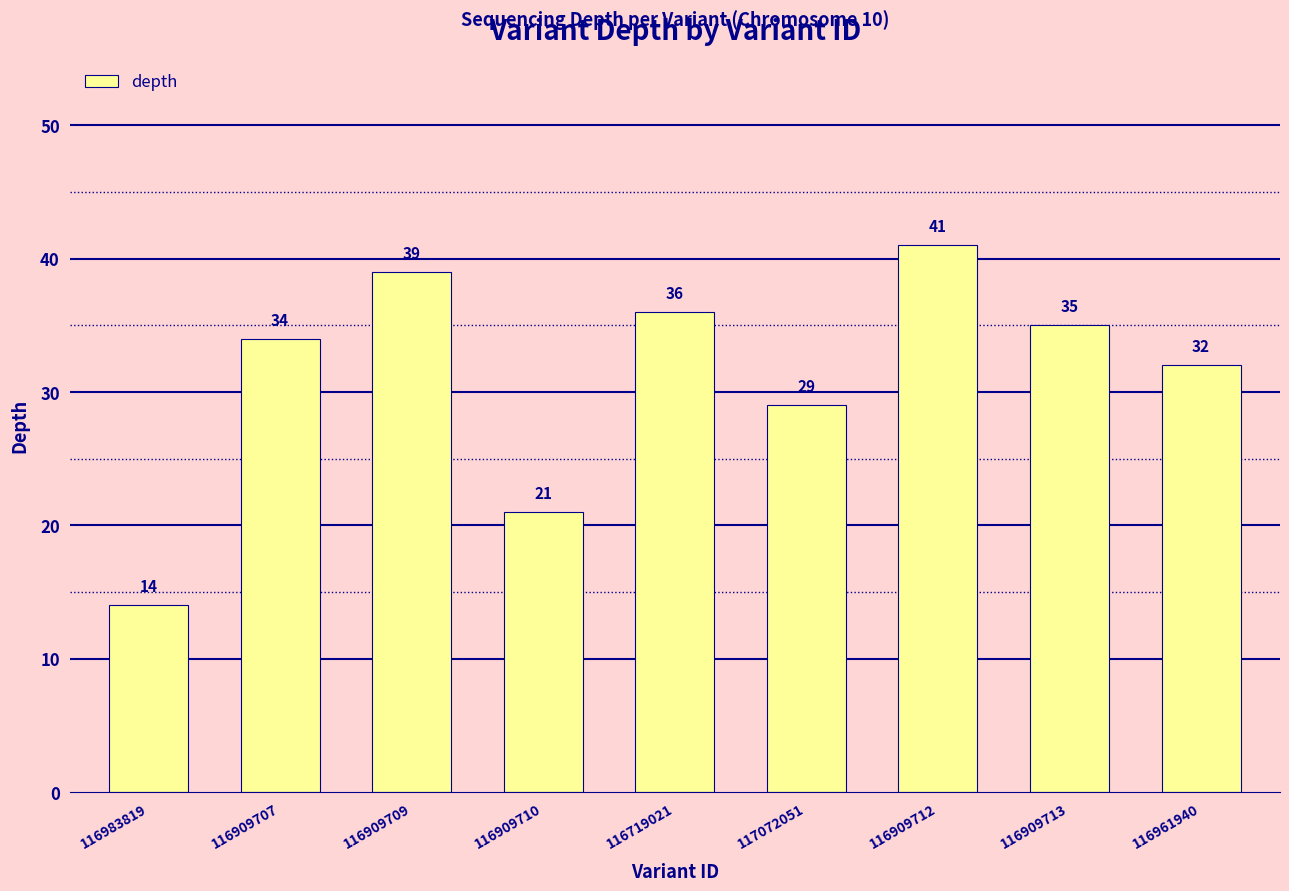

What is the sum of the values at 116983819 and 117072051?

43